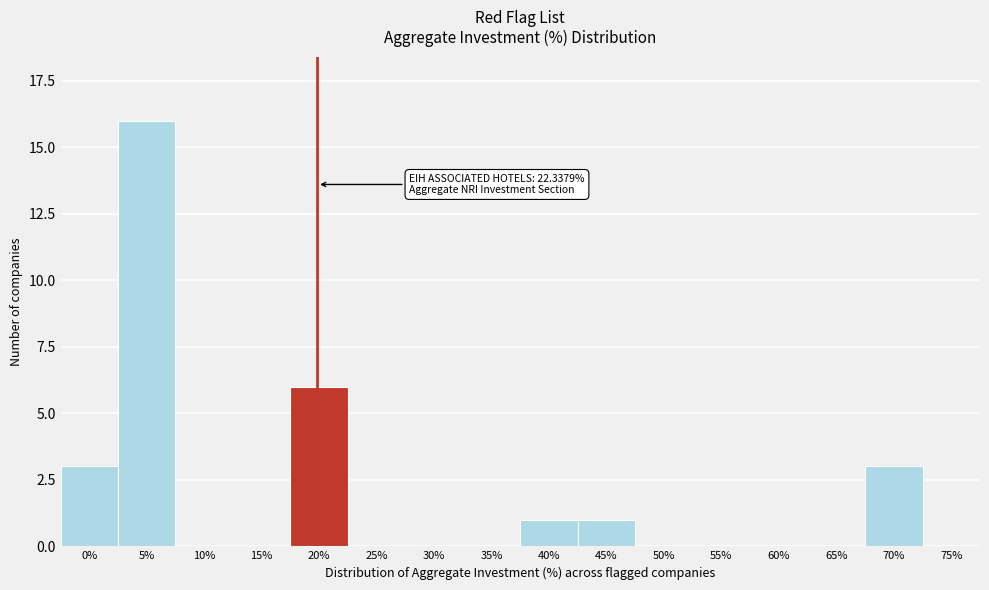

Reading right to left, extract all data points from this chart.

75%=0	70%=3	65%=0	60%=0	55%=0	50%=0	45%=1	40%=1	35%=0	30%=0	25%=0	20%=6	15%=0	10%=0	5%=16	0%=3